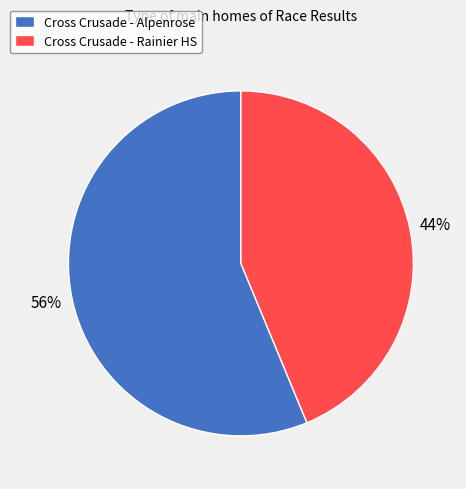

Between Cross Crusade - Rainier HS and Cross Crusade - Alpenrose, which is larger?

Cross Crusade - Alpenrose